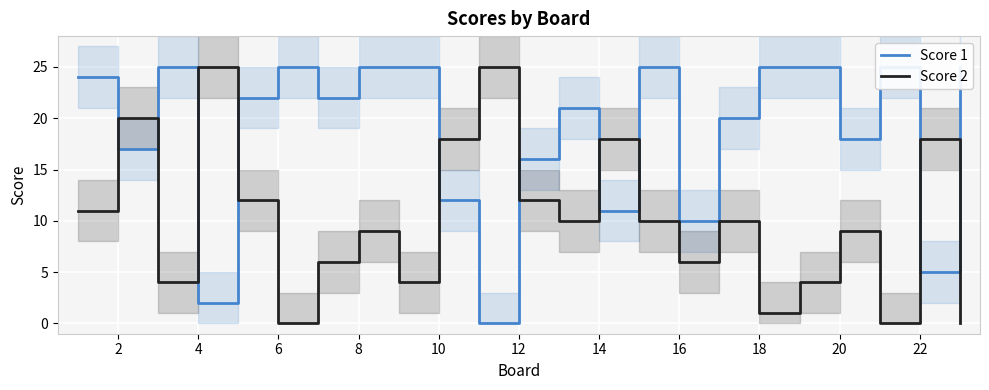

True or false: Score 2 has a value of 31 at 14.

False